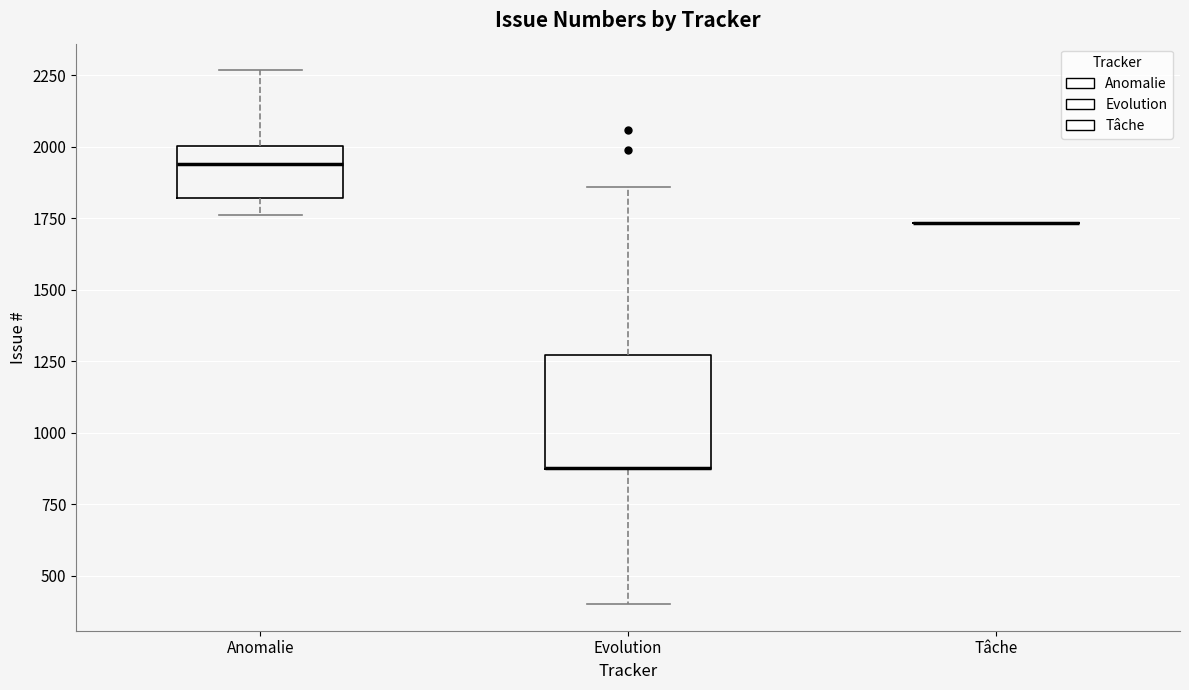

Where does the upper whisker of the box for Evolution end on the y-axis? The values are not printed on the chart, so give them approximately, as read against the axis.

1850